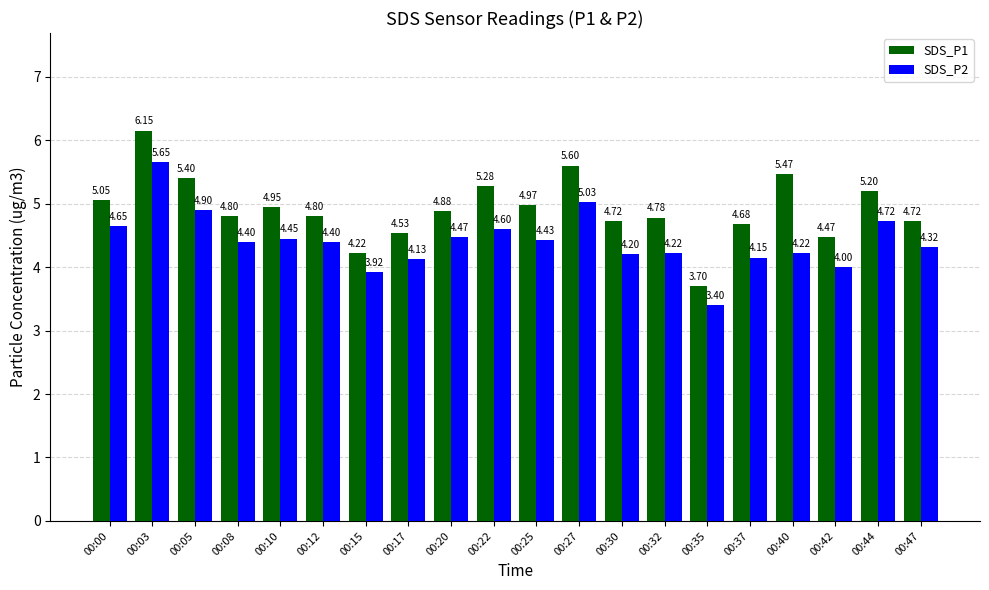

Which series has the largest range (max minus min)?

SDS_P1